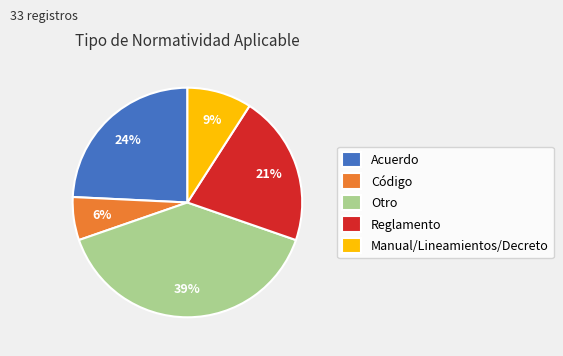

Which has a higher value, Reglamento or Acuerdo?

Acuerdo